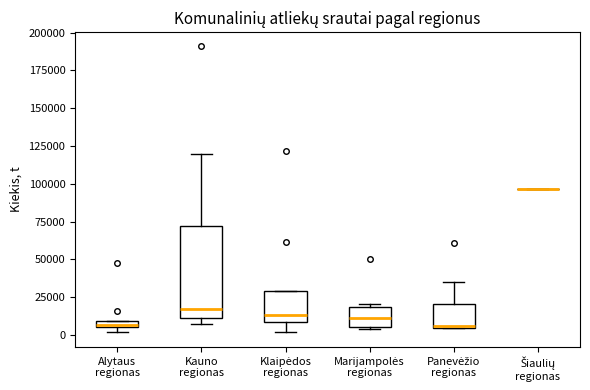

Where does the median line of the box for Klaipėdos regionas sit on the y-axis? The values are not printed on the chart, so give them approximately, as read against the axis.

15000